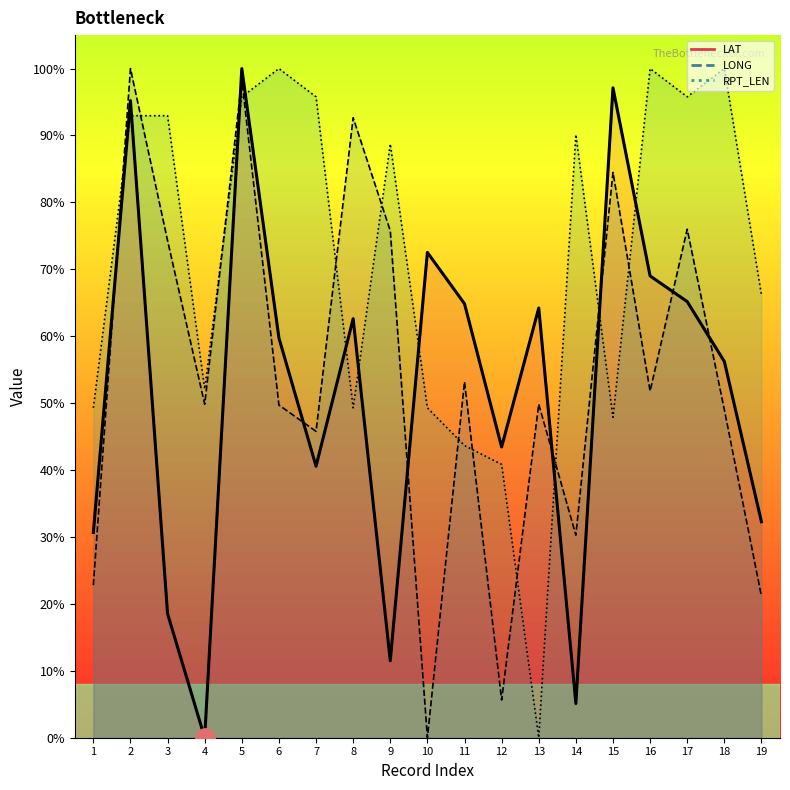

Does the chart have visible grid lines?

No